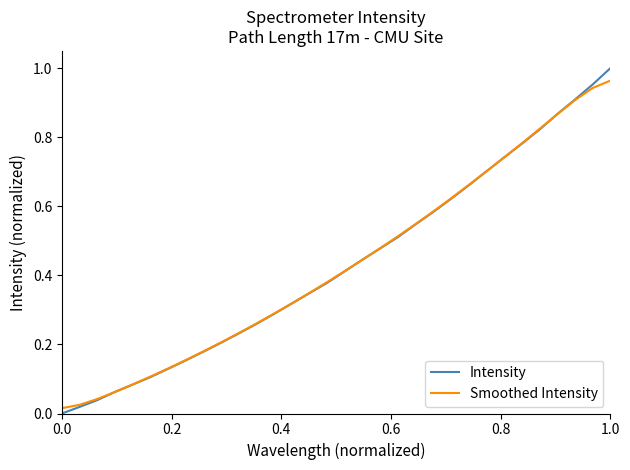

Does the chart have visible grid lines?

No